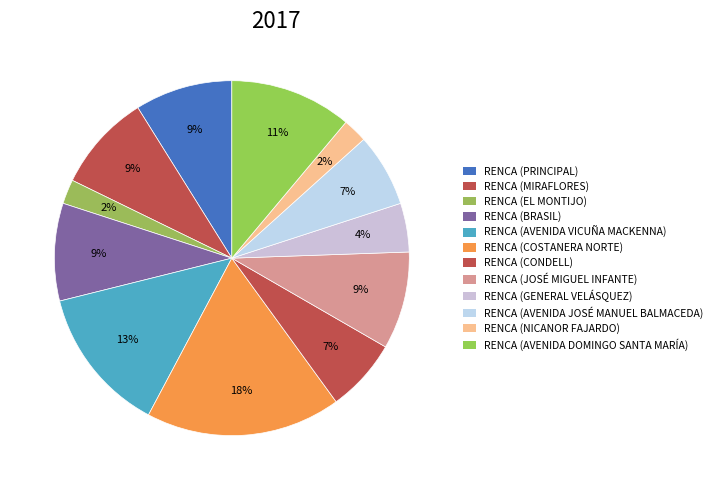

Does any single category account for the majority?

No